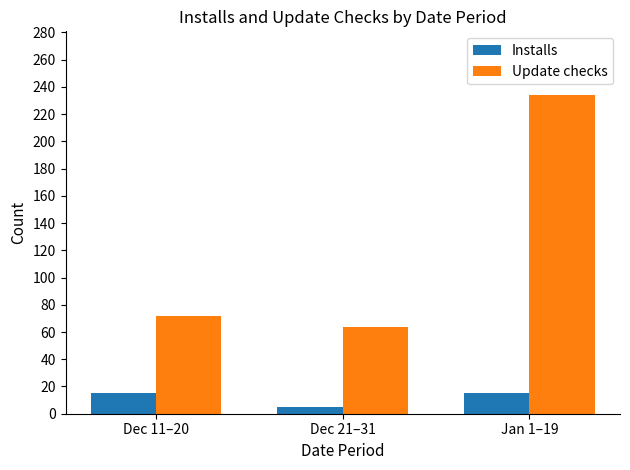

What is the difference between the highest and lowest values at Jan 1–19?

219